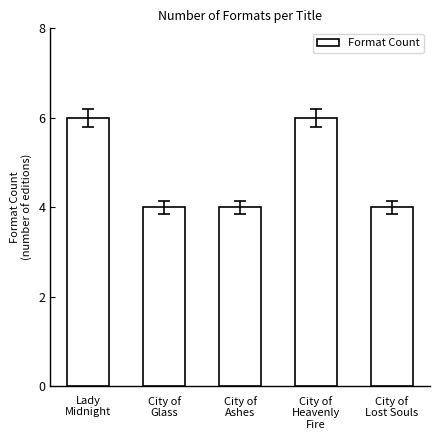

What is the greatest value displayed?

6